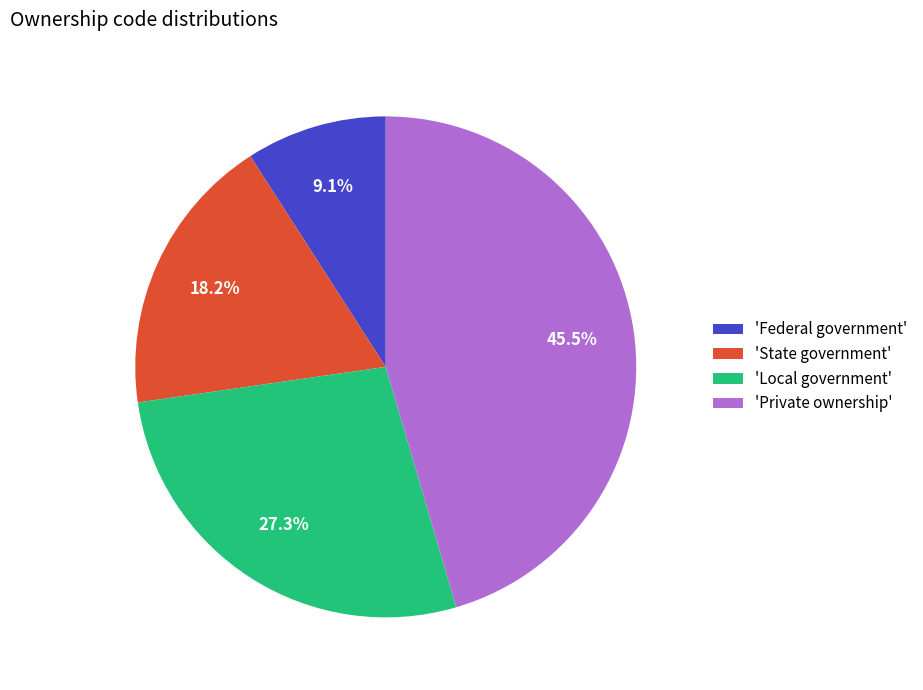

What is the total percentage of 'Local government' and 'State government'?

45.5%